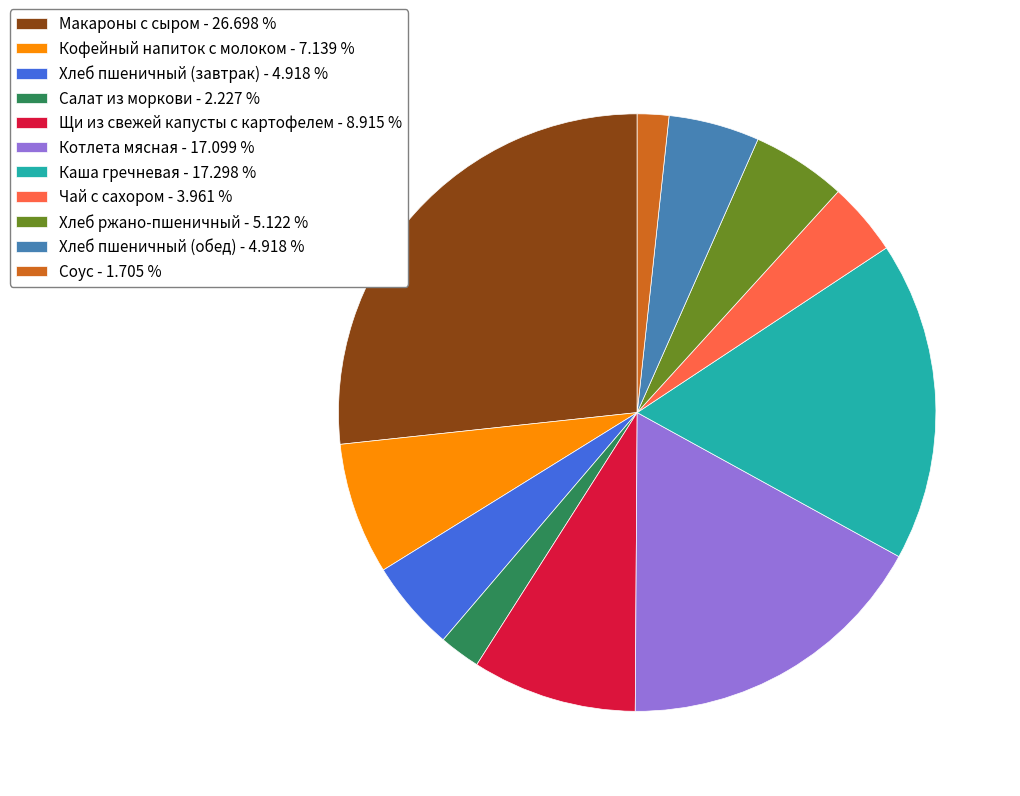

Does Кофейный напиток с молоком - 7.139 % represent more than half of the total?

No